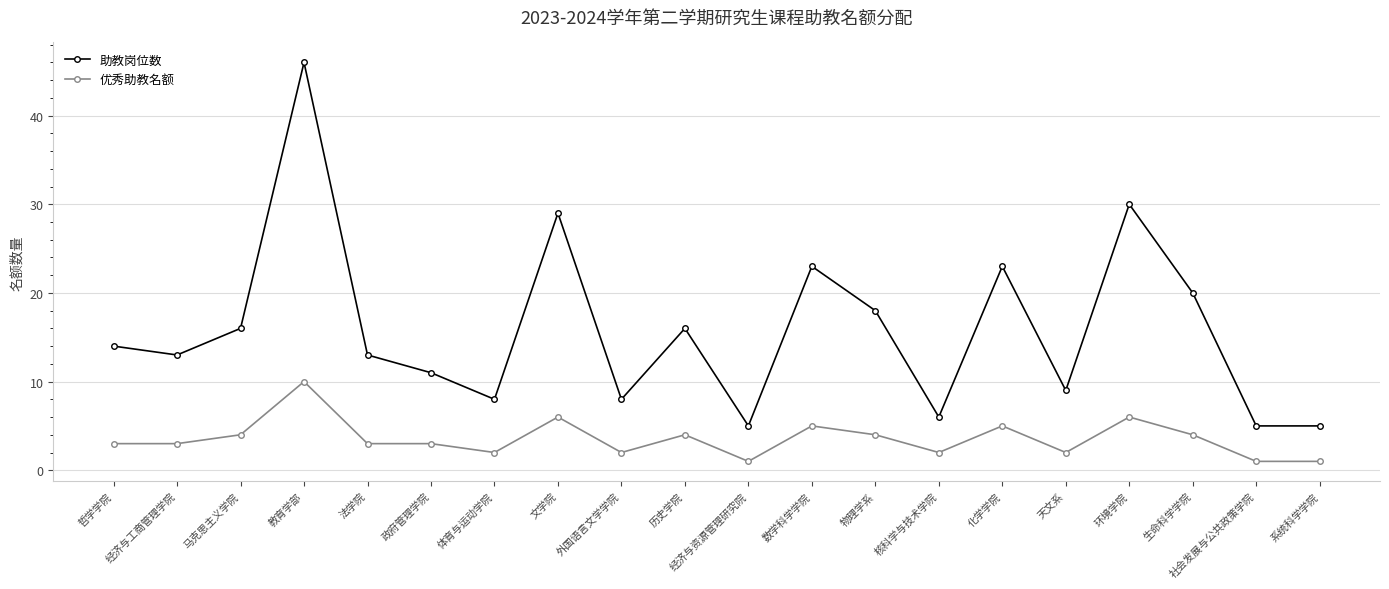

Which series has the largest total across all categories?

助教岗位数